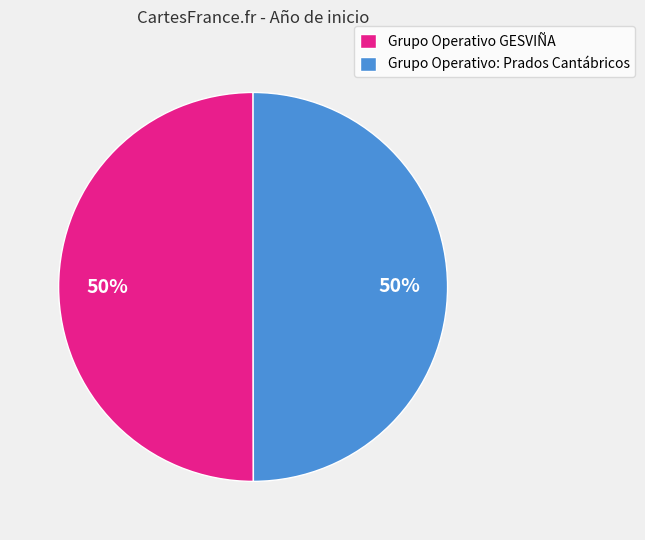

Approximately how many times larger is the value at Grupo Operativo: Prados Cantábricos compared to Grupo Operativo GESVIÑA?

1.0